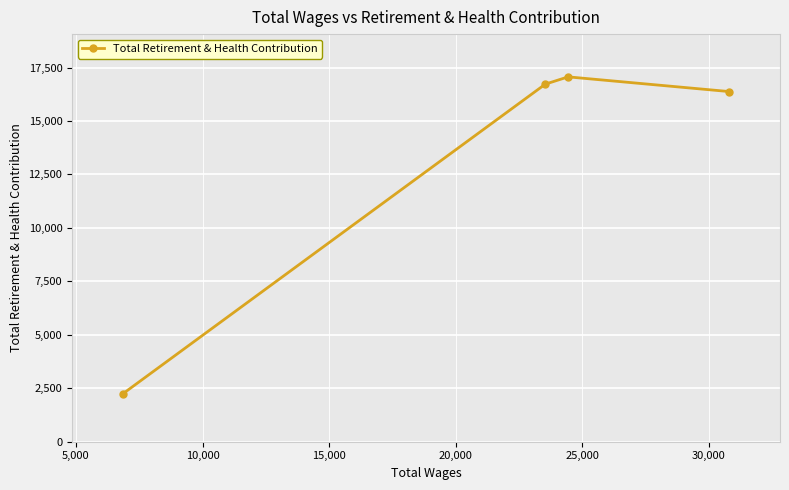

How many interior local peaks (higher than both neighbors) does the data have?

1